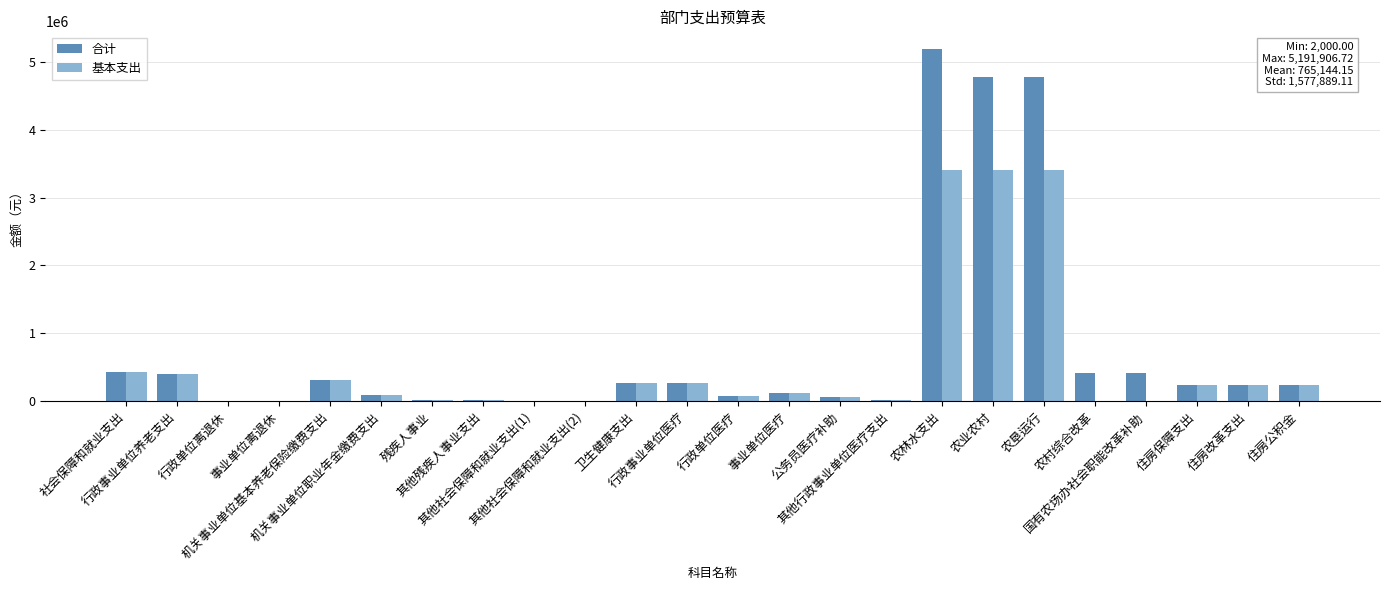

What is the sum of all 合计 values?

18363459.7